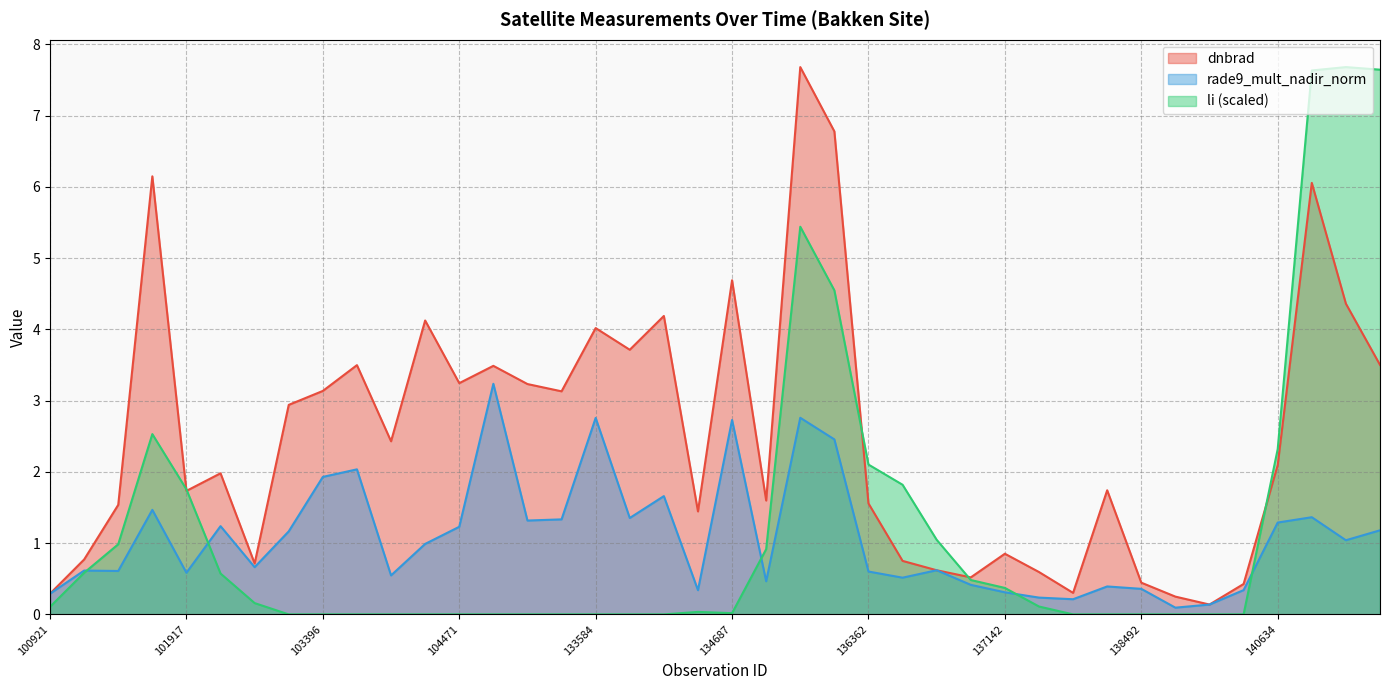

True or false: rade9_mult_nadir_norm has more than 0 points higher than both neighbors.

True